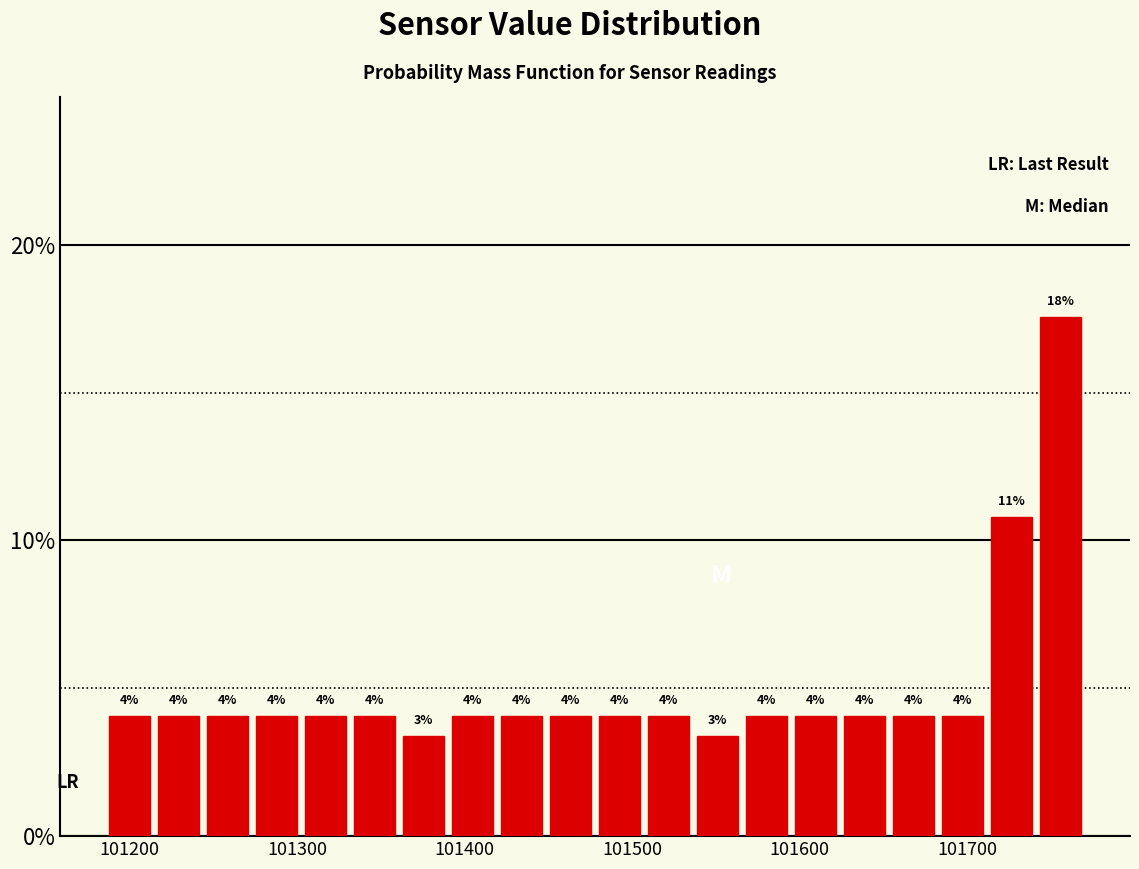

Around what value on the x-axis is the tallest bar? Give the approximate position of its centre, as read against the axis.

101760